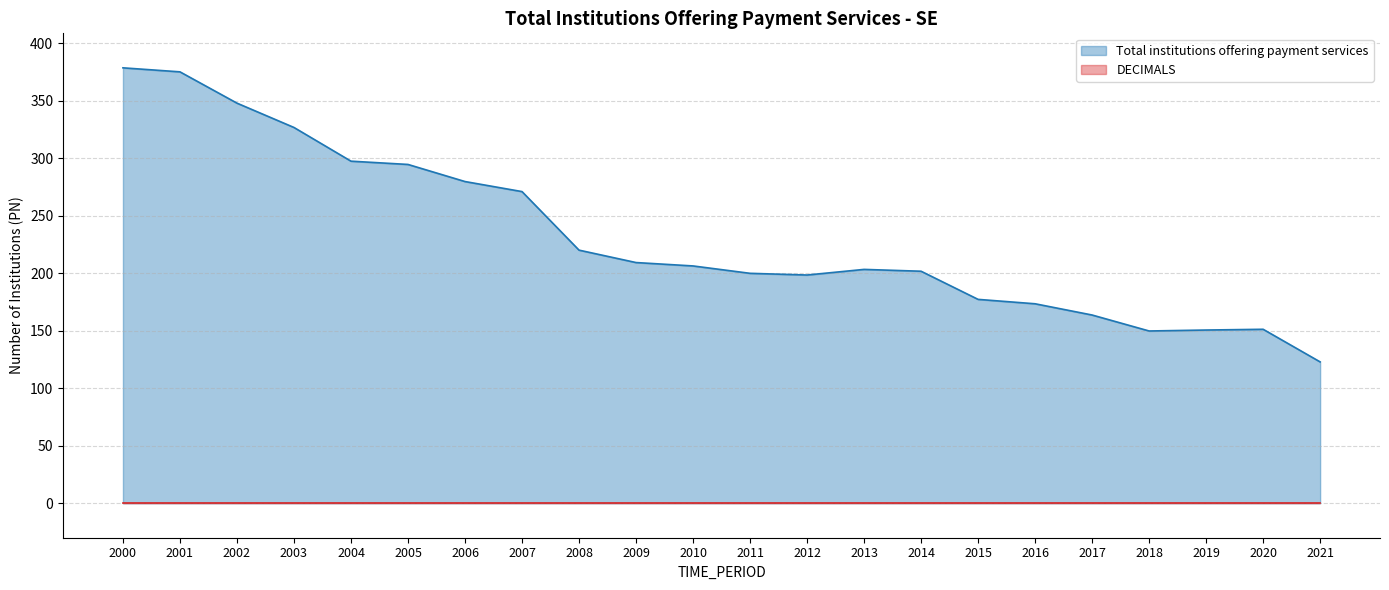

What is the difference between the values at 2015 and 2021?

54.4